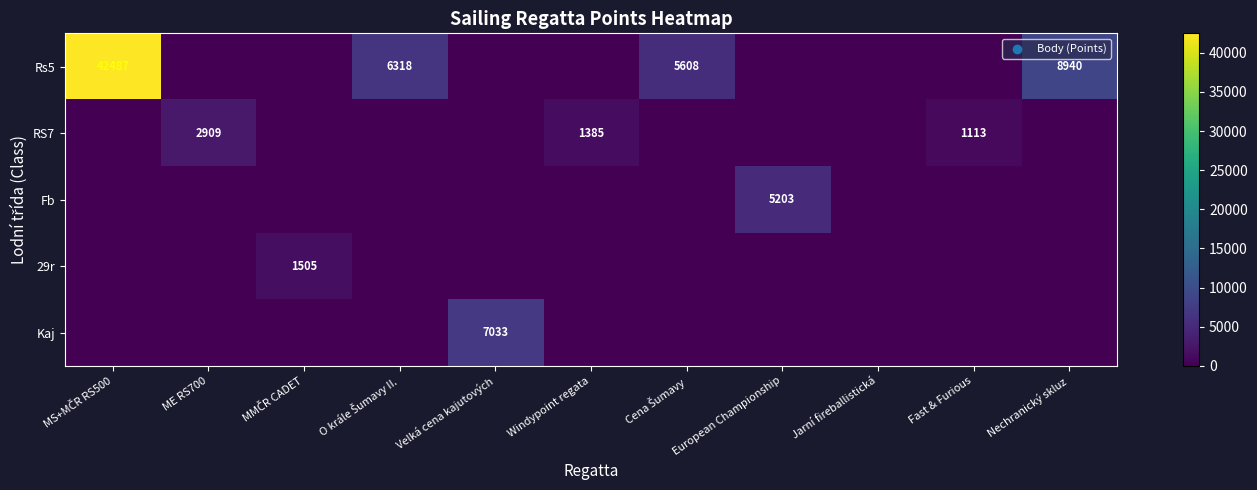

How many data points in RS7 are above 0?

3